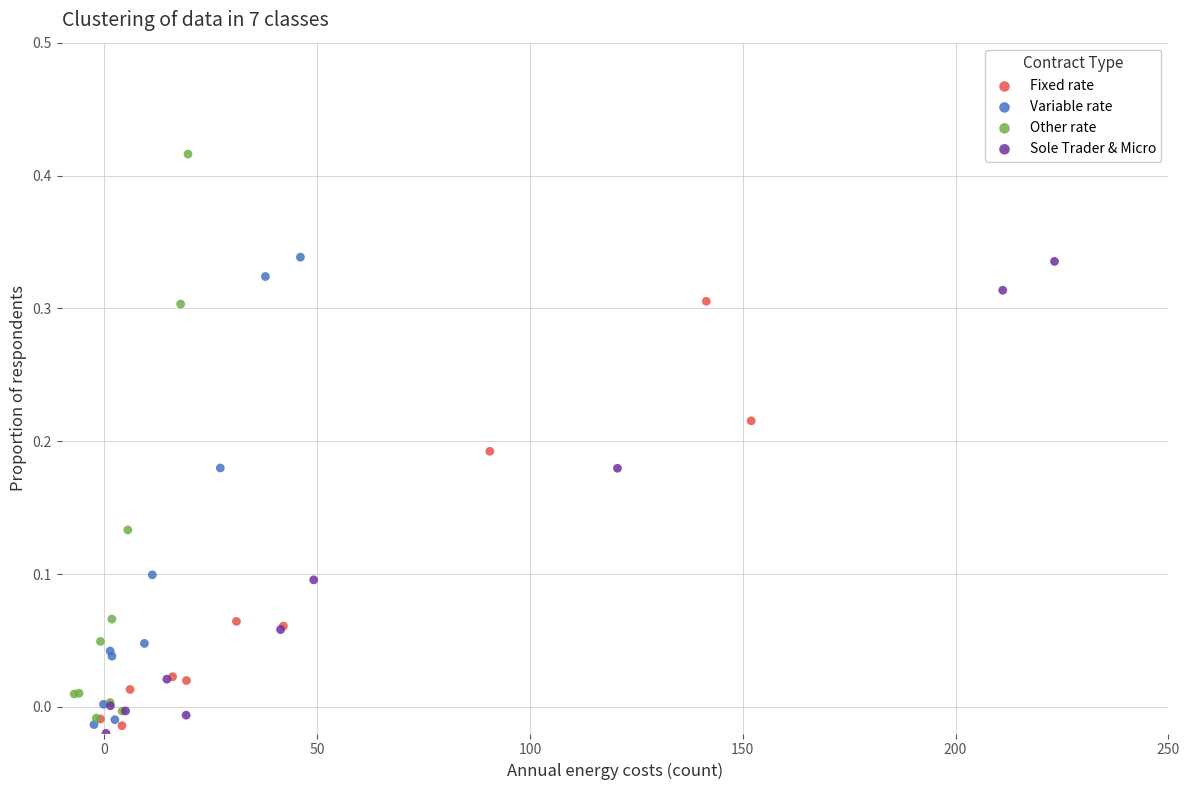

Which series has the largest Y range (max minus min)?

Other rate